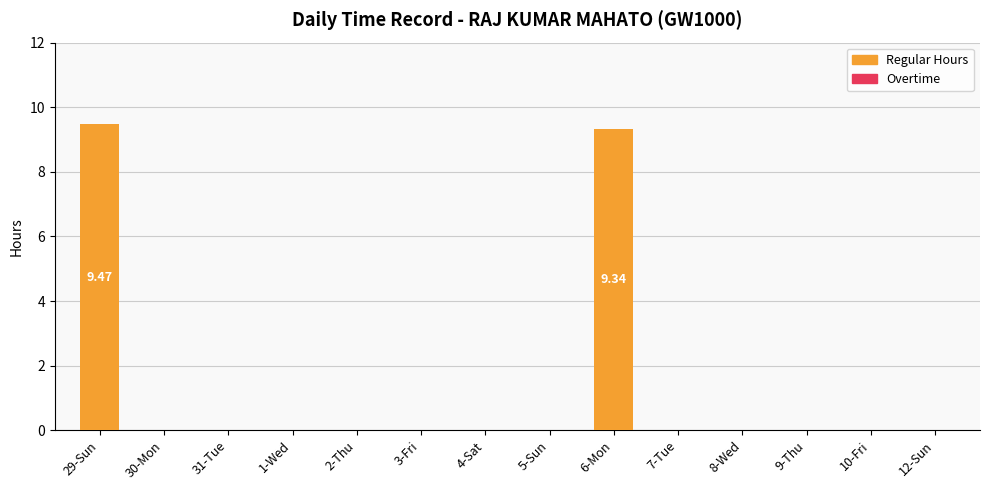

What is the sum of all values?

18.8